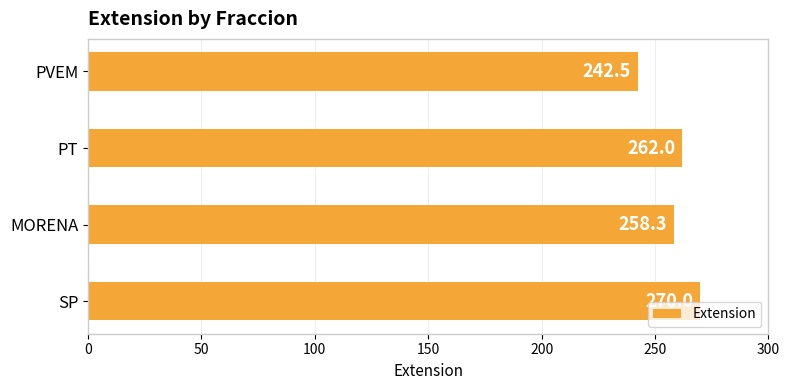

What is the average value?

258.2